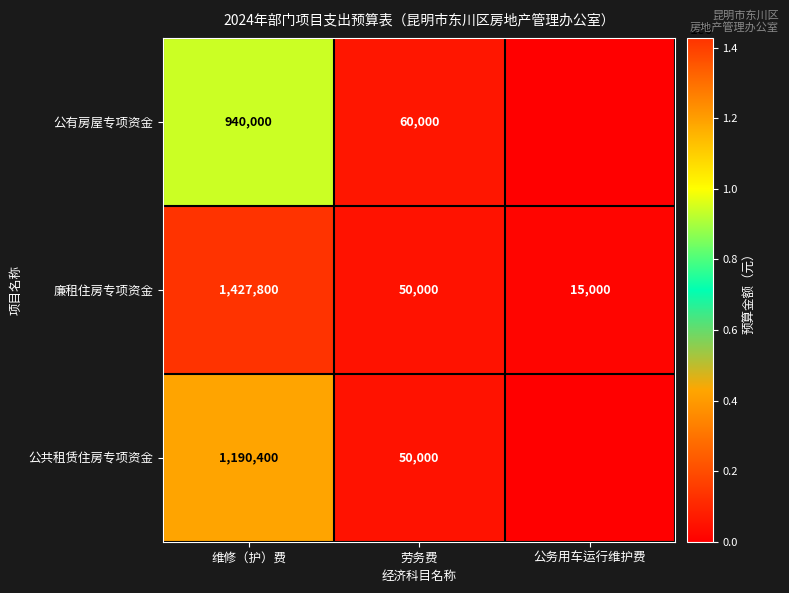

What is the difference between the 公共租赁住房专项资金 values at 维修（护）费 and 劳务费?

1140400